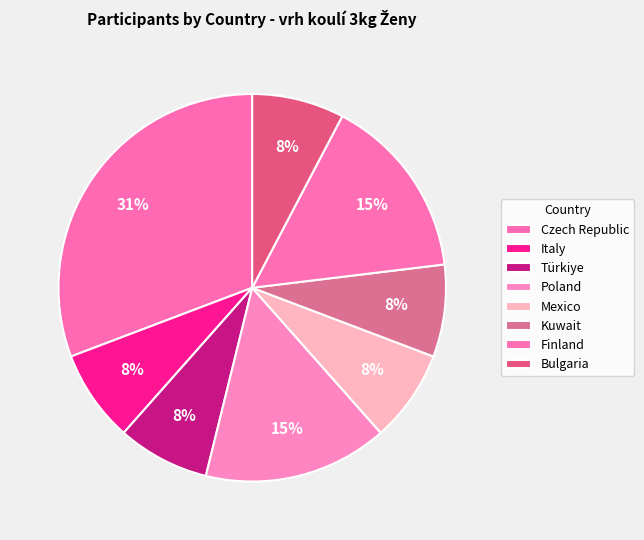

To the nearest percent, what portion does Poland represent?

15%